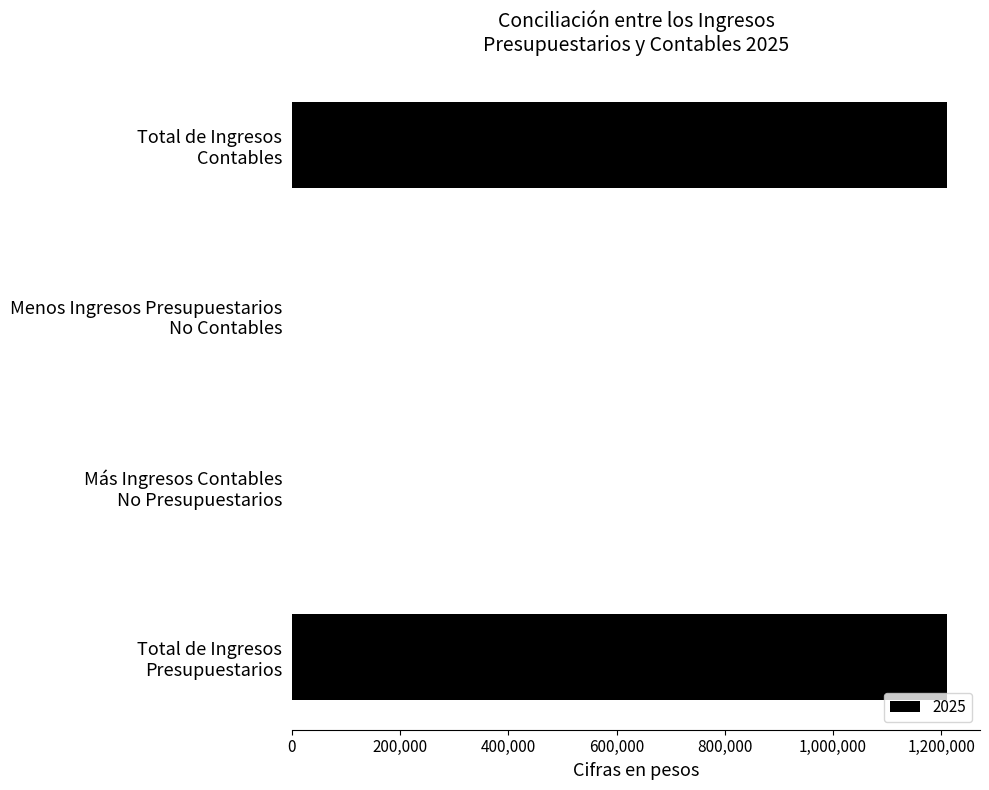

What is the sum of all values?

2422204.2